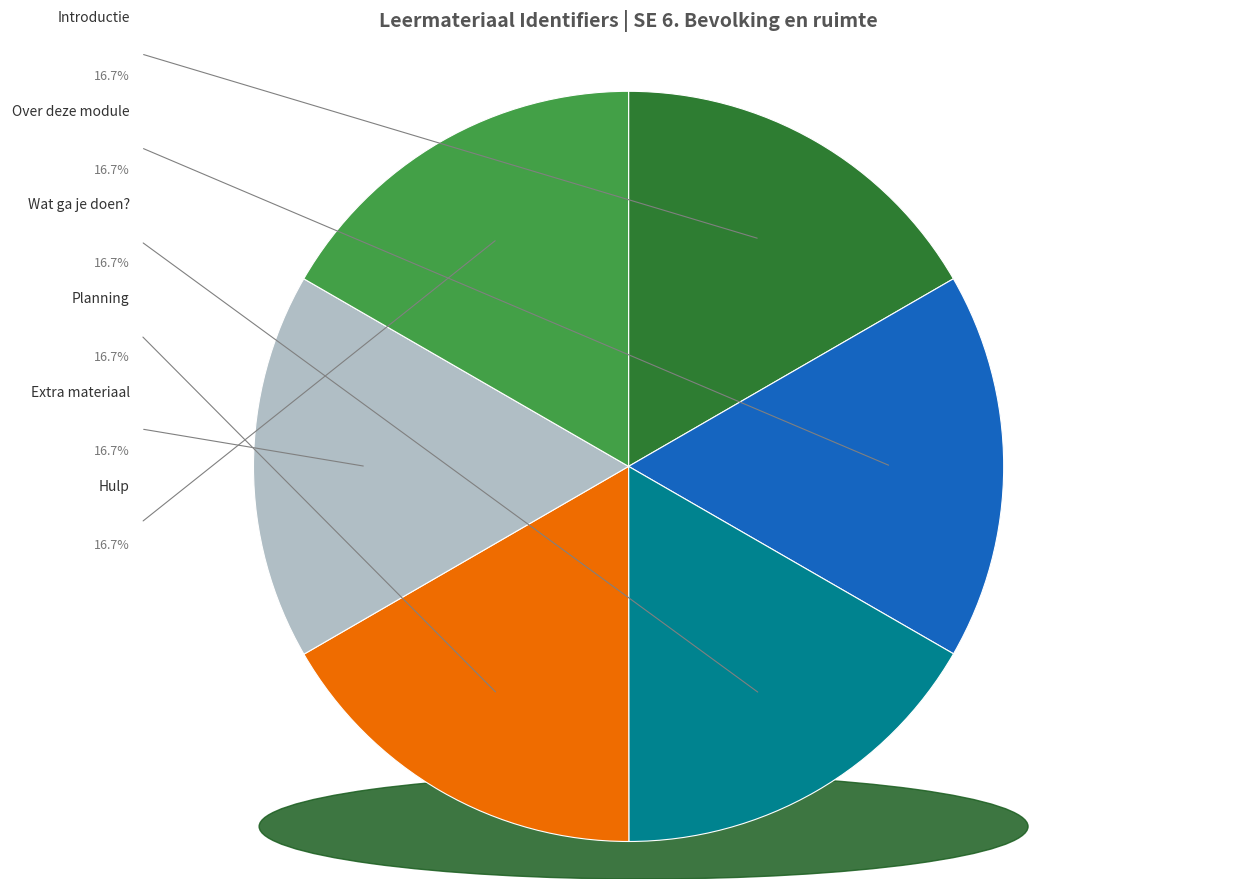

What percentage is the Hulp slice, to the nearest percent?

17%